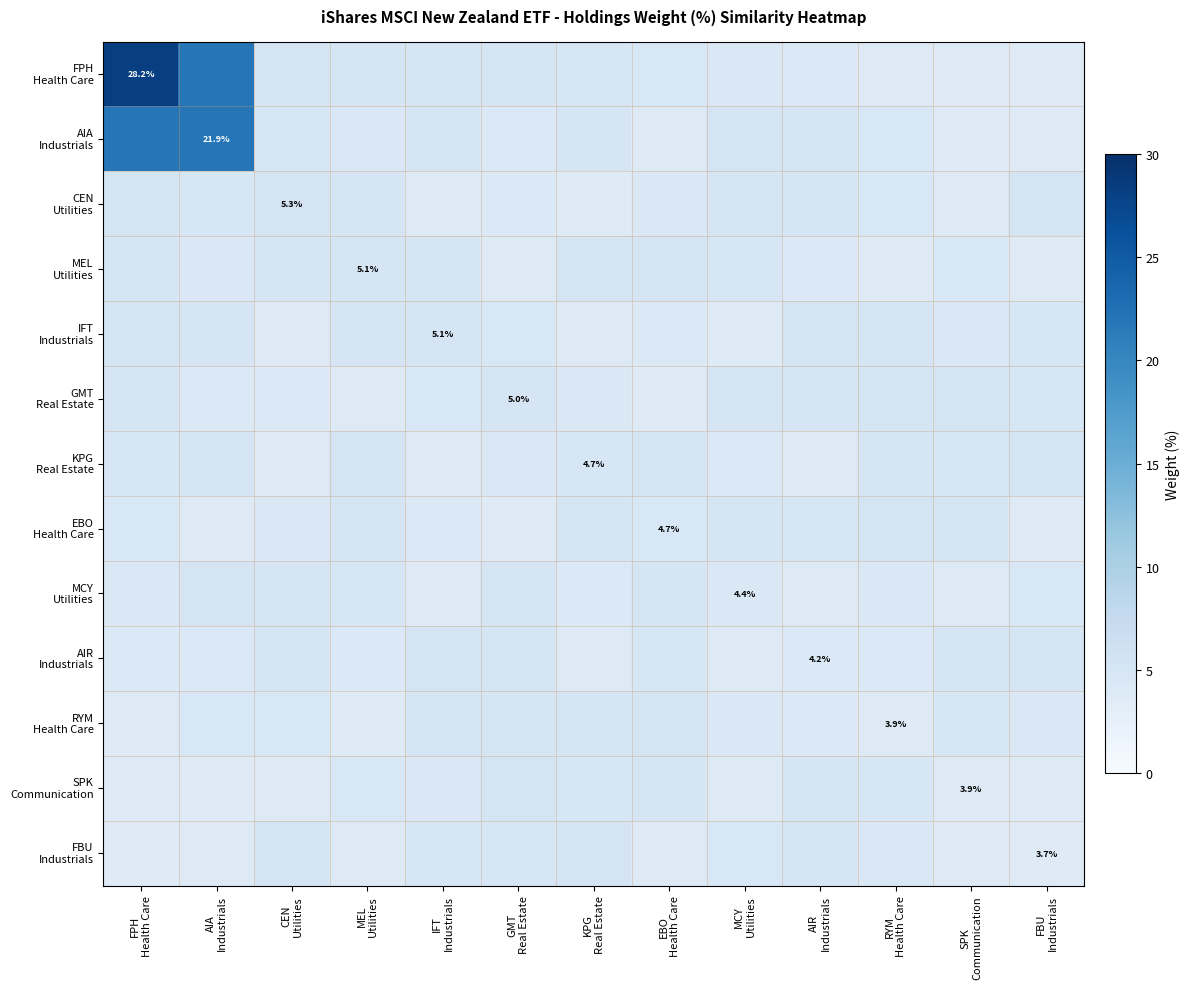

True or false: CEN Utilities has a value of 2.9 at GMT Real Estate.

False